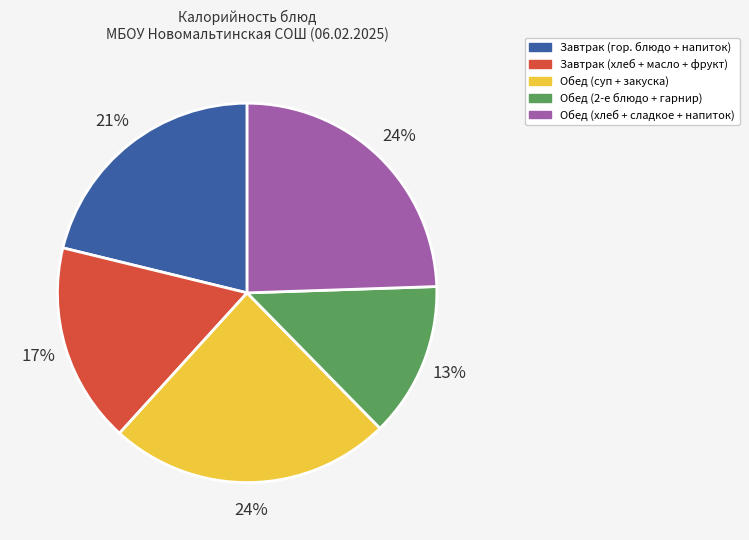

Is there a majority slice in this chart?

No